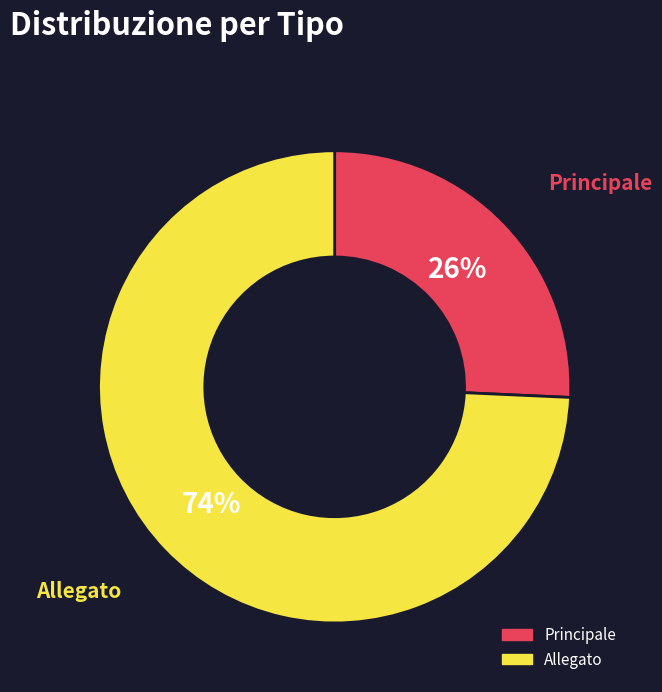

How many segments does this pie chart have?

2